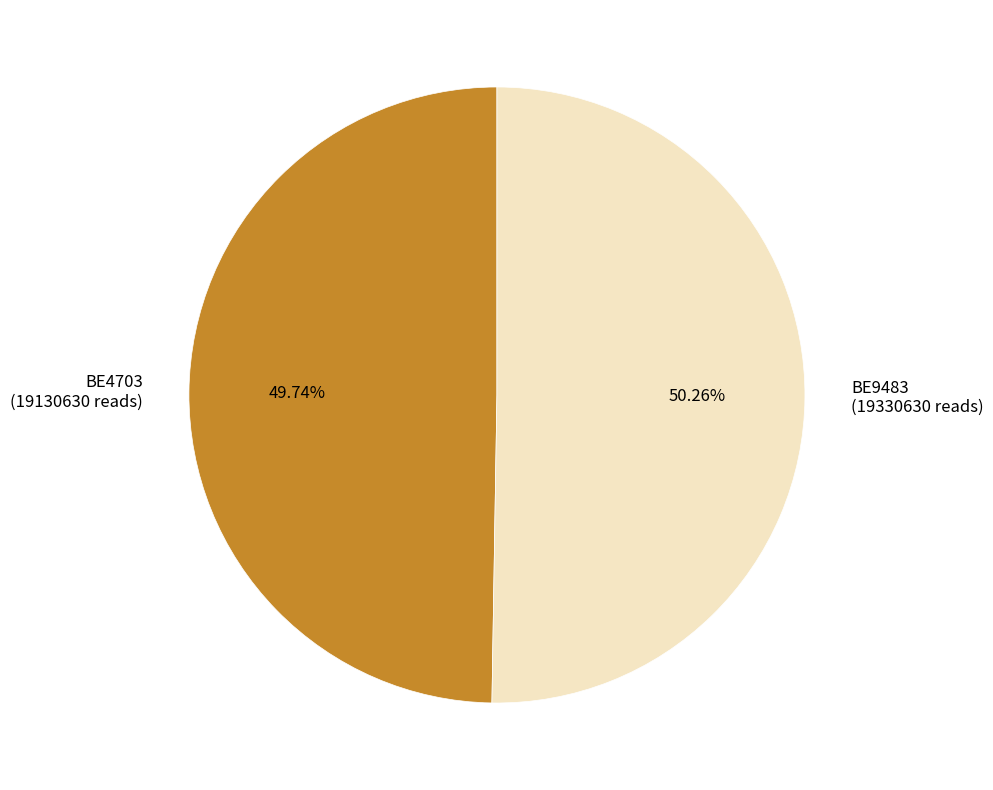

What percentage is the BE9483 slice, to the nearest percent?

50%